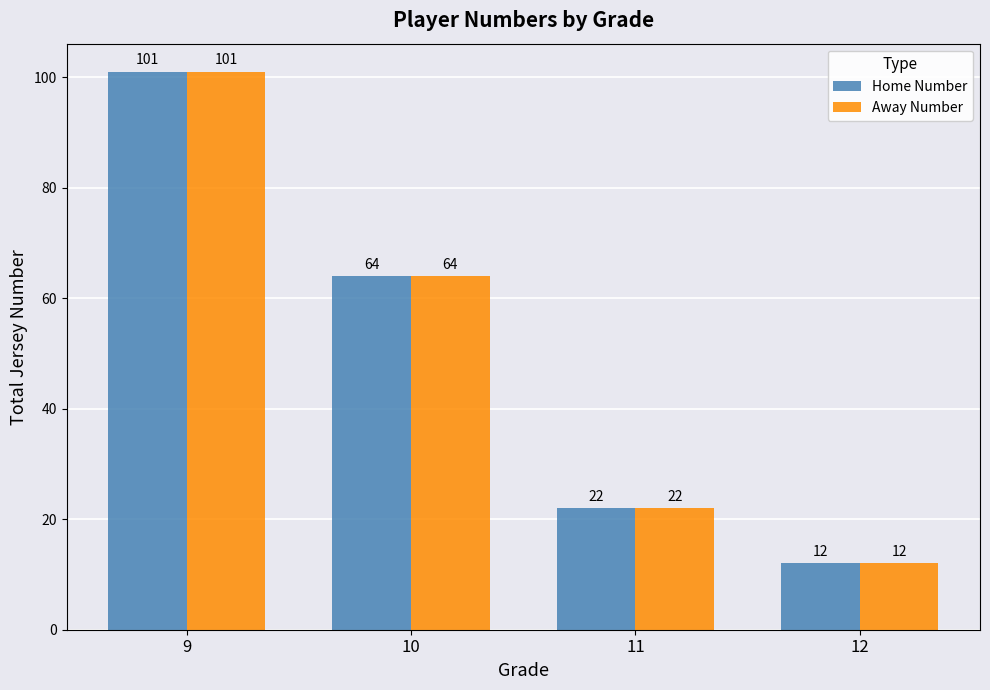

The value of Home Number at 11 is 36. True or false?

False